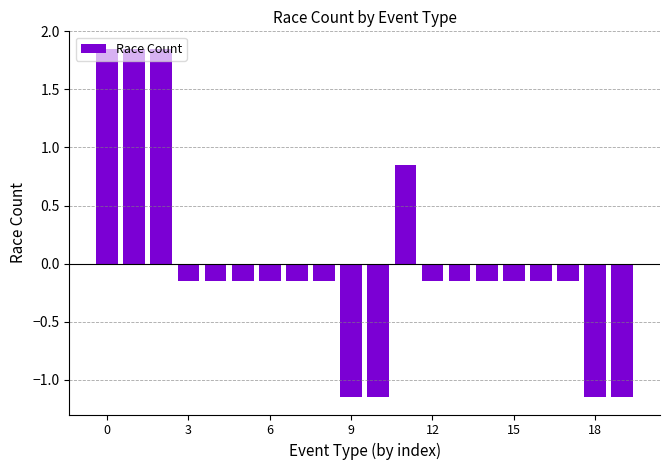

What is the difference between the second highest and minimum values?

3.0